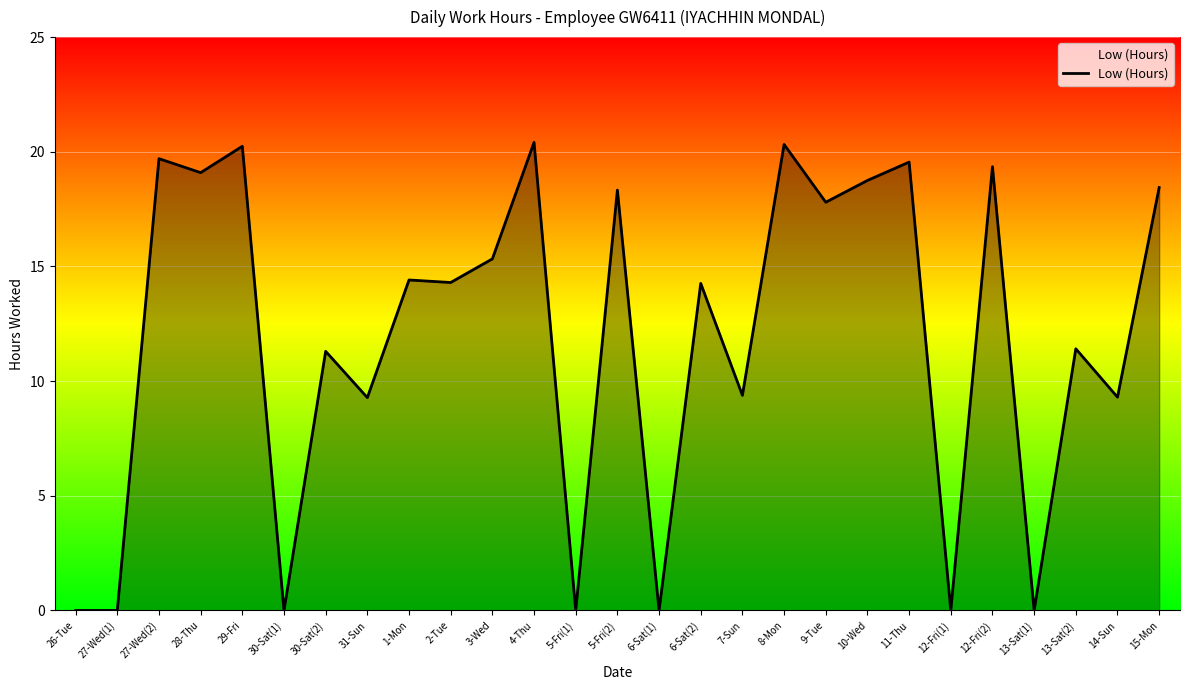

What is the average value?

11.9